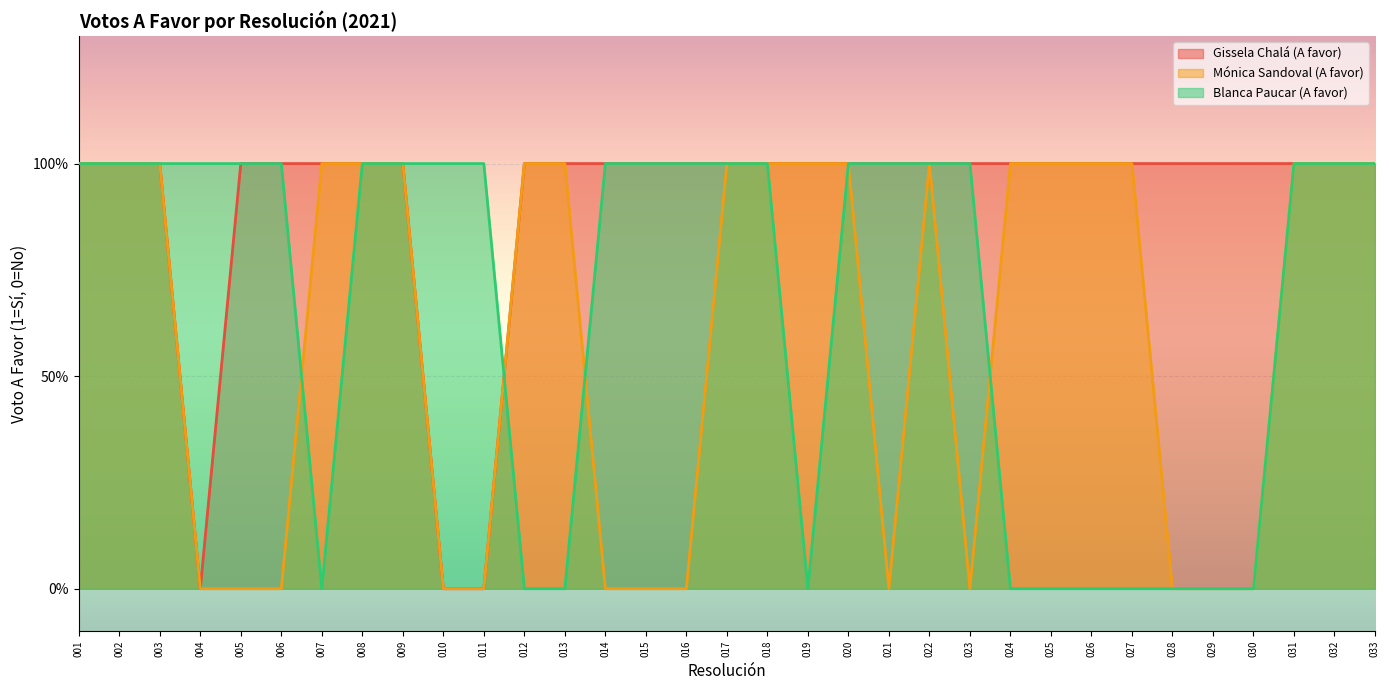

How many values in the Blanca Paucar (A favor) series are below 1?

11